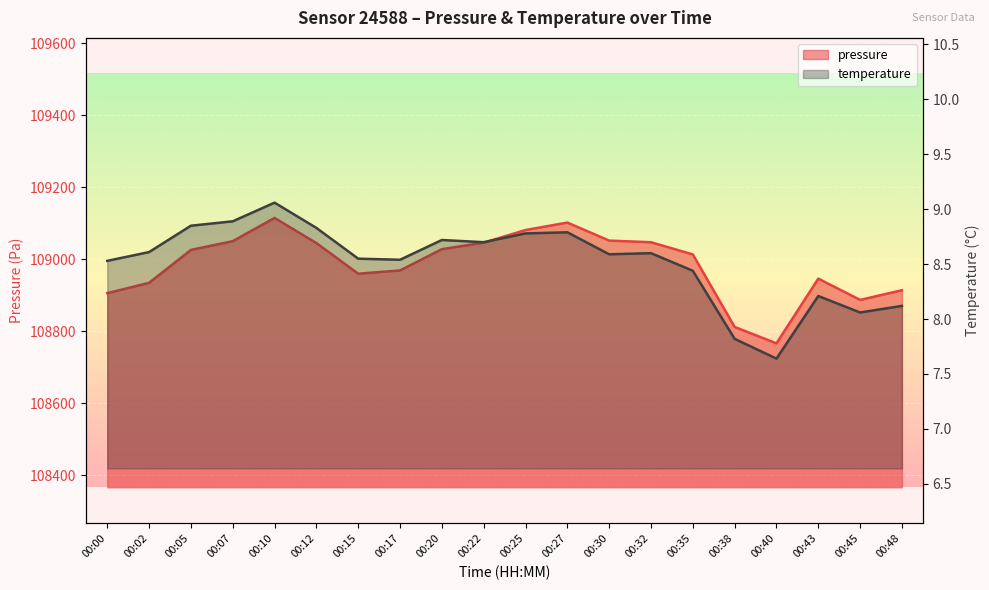

How many data points in pressure are less than 109025?

10